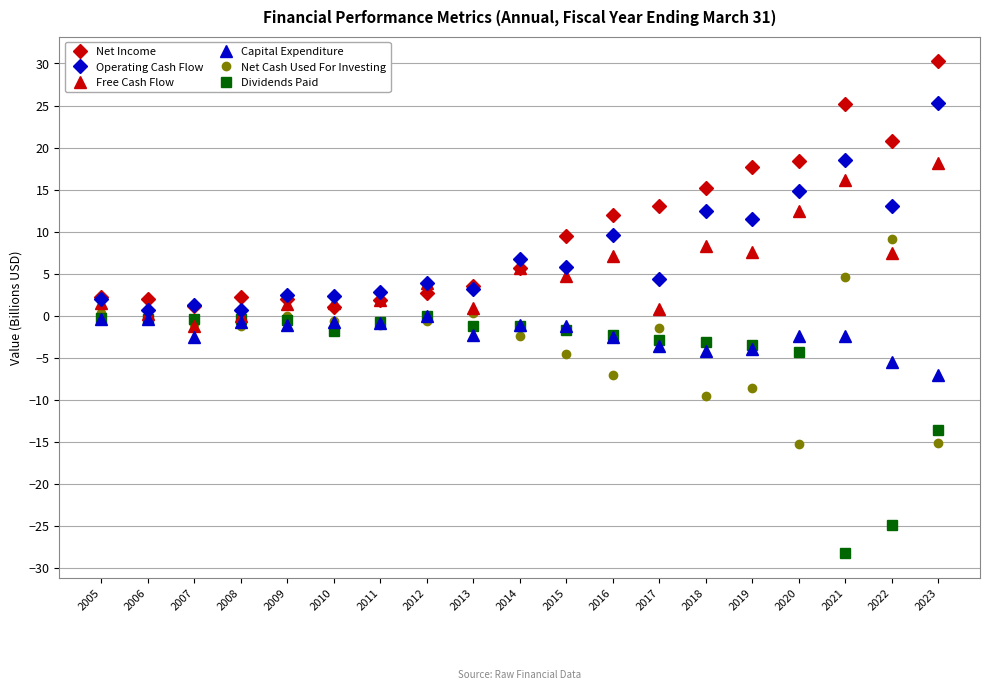

At which category does Capital Expenditure reach its first local valley?

2007